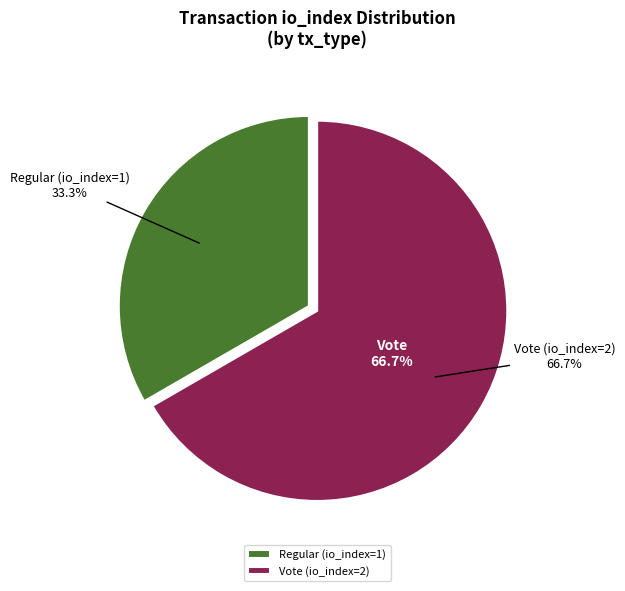

What is the largest slice in the pie chart?

Vote (io_index=2)